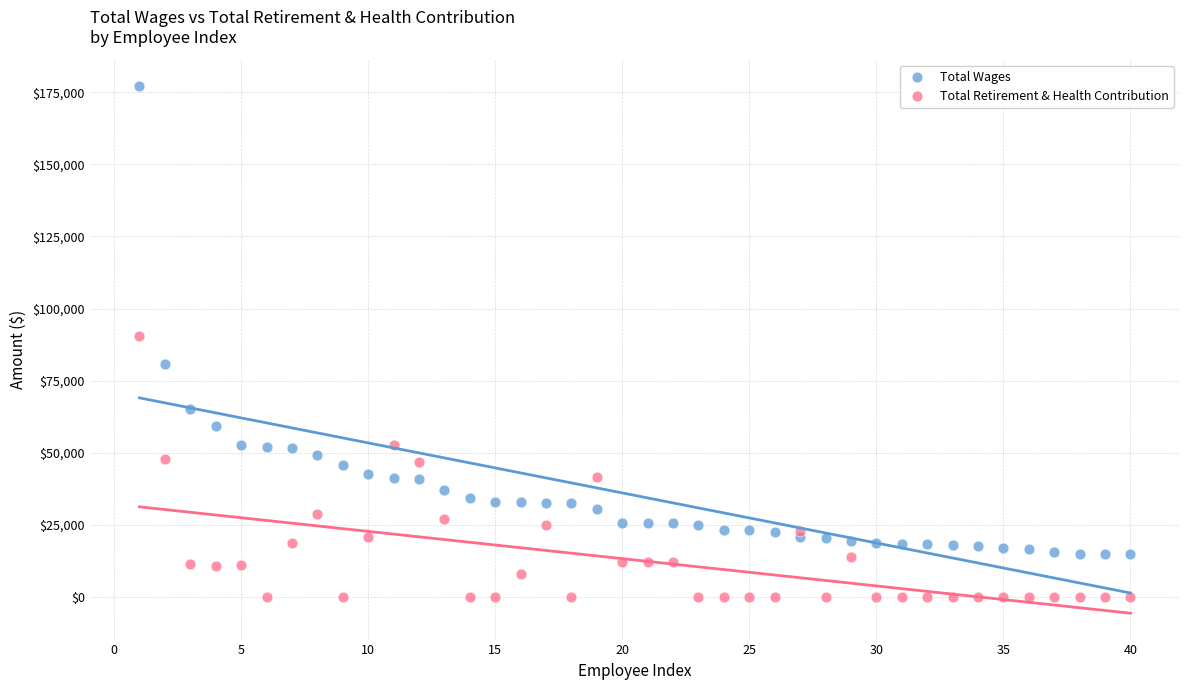

Which series contains the highest Y value?

Total Wages